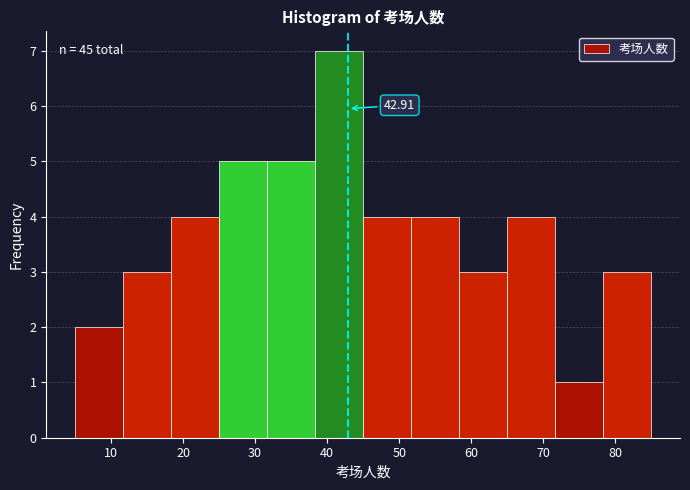

Over which range of the x-axis is the bar tallest?

38 to 45